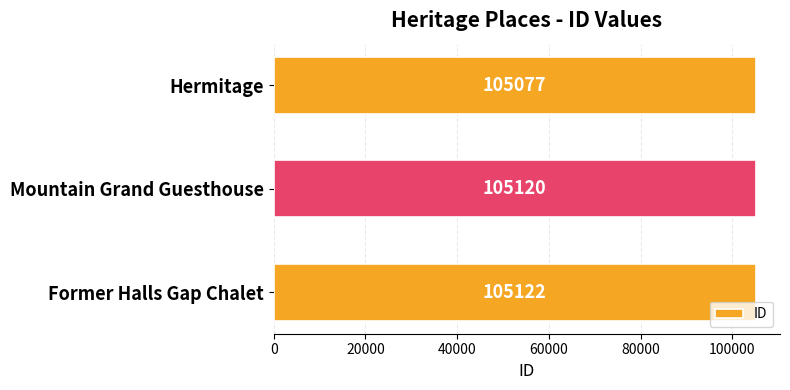

Is it true that the value at Former Halls Gap Chalet is 188468?

False